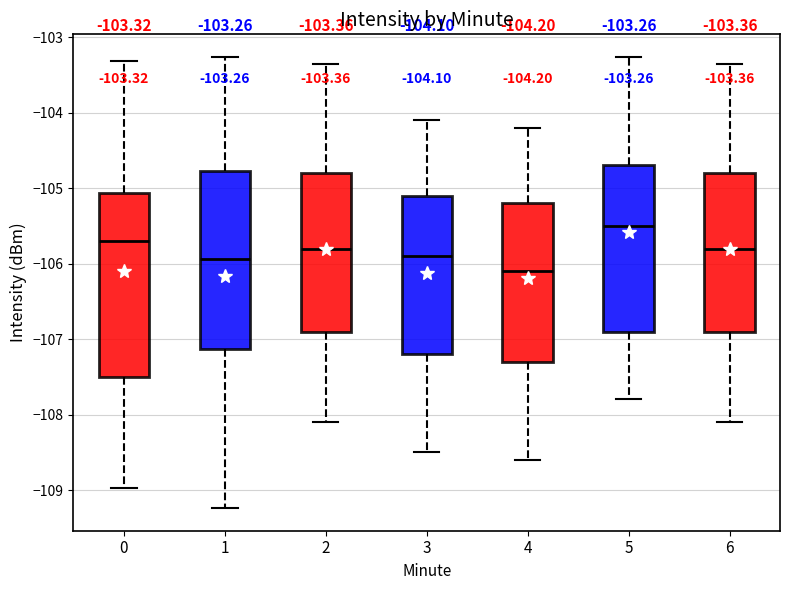

Which box's median line is the lowest?

4